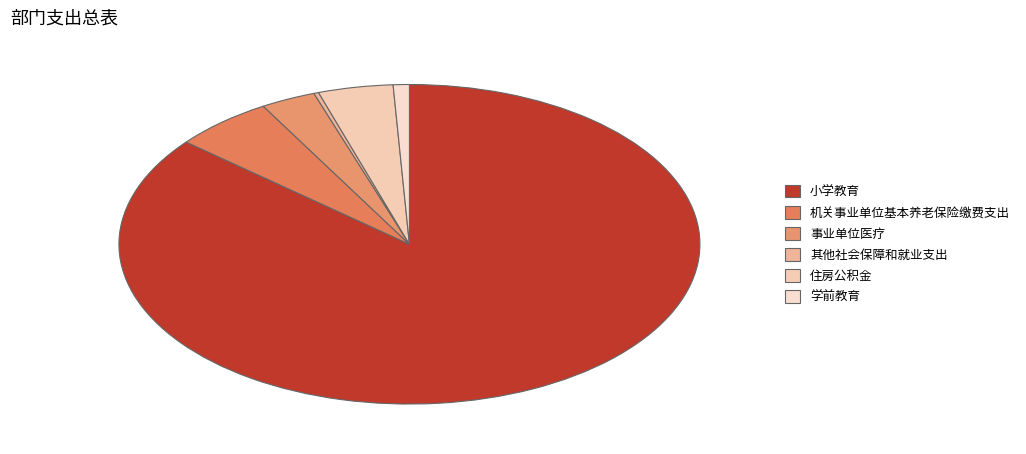

How many segments does this pie chart have?

6